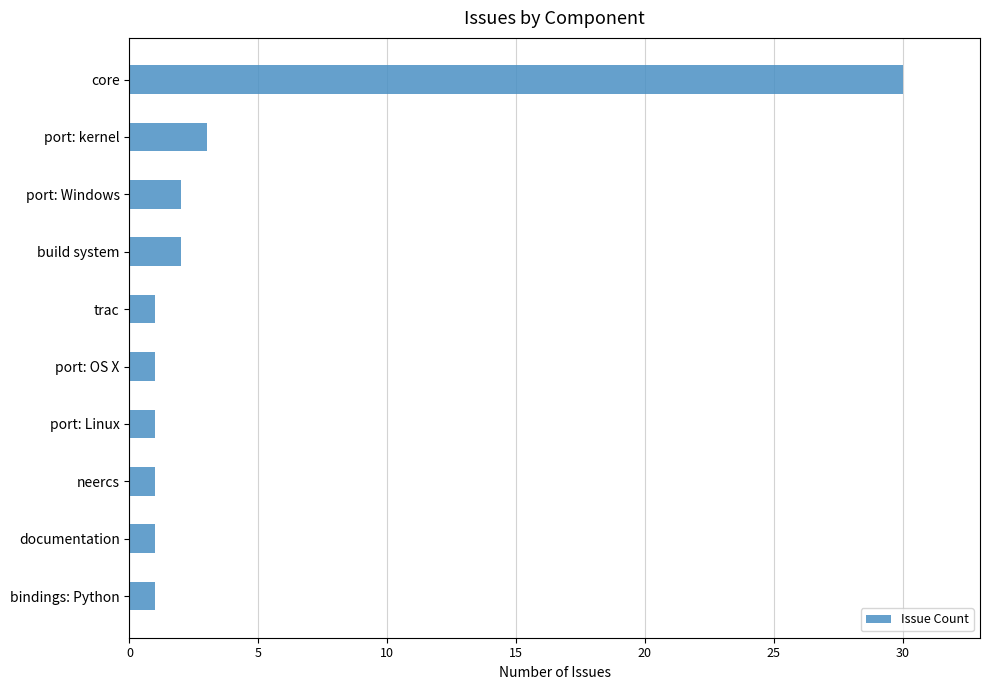

What is the change in value from trac to build system?

+1